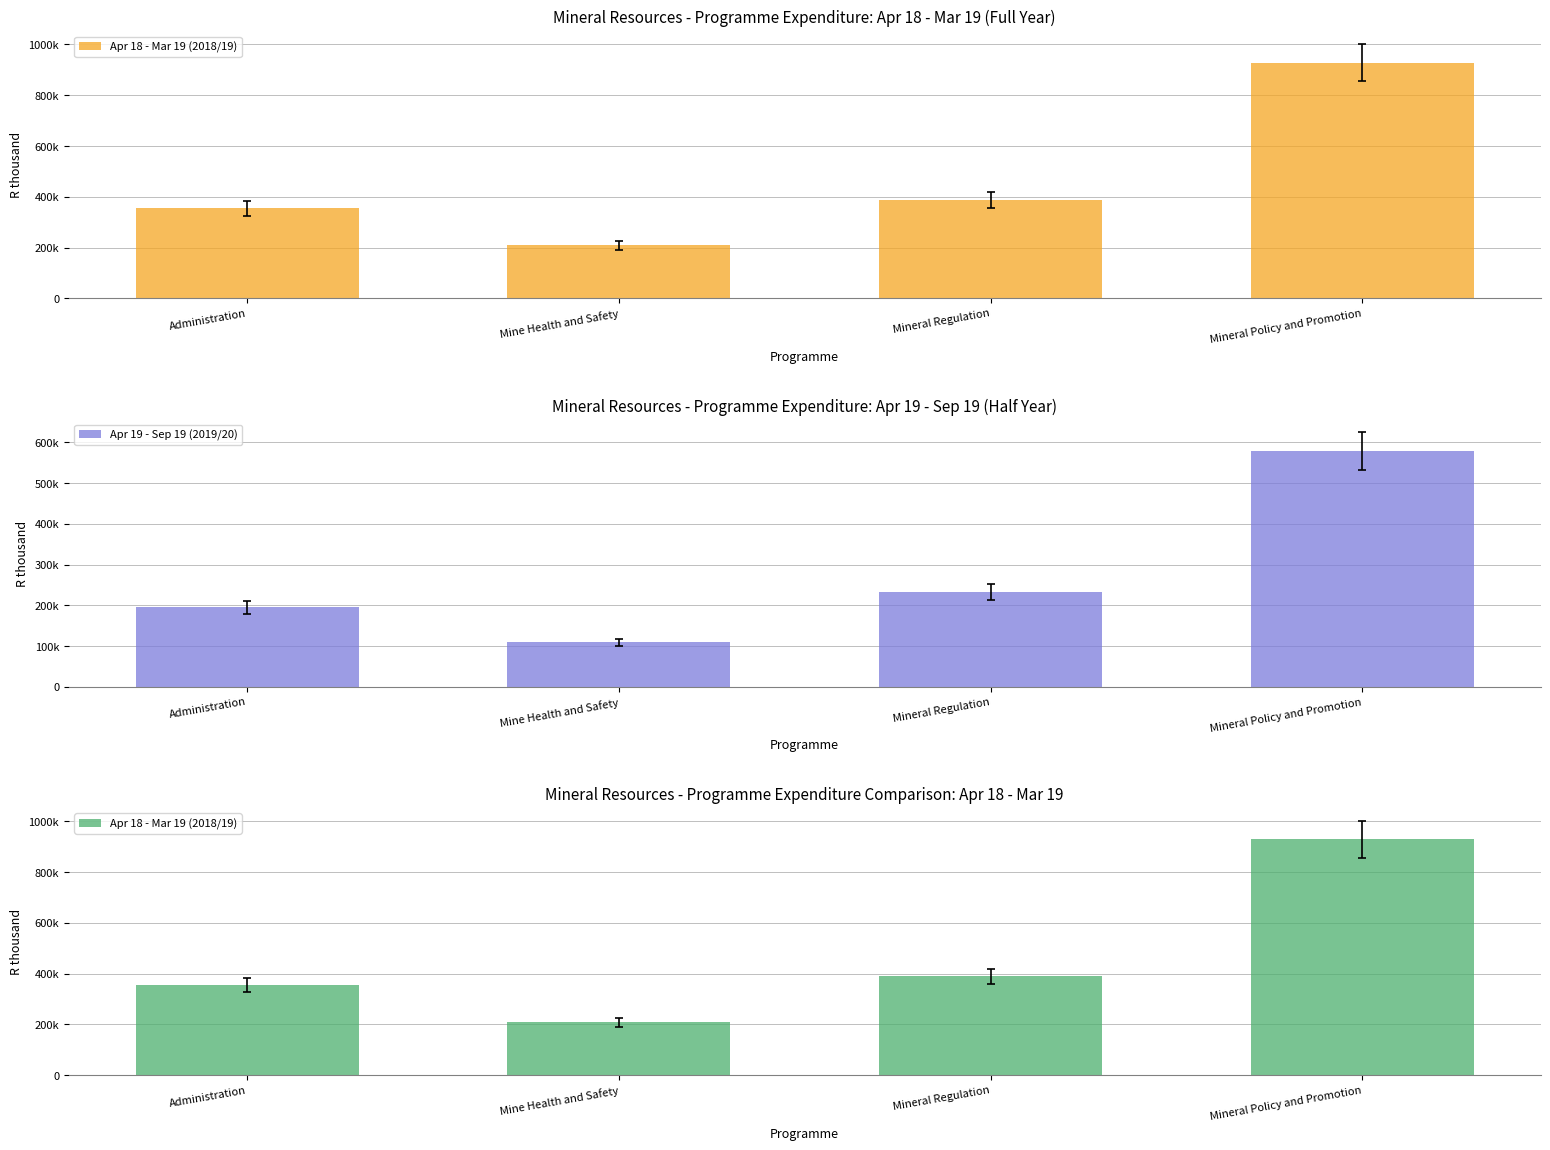

Which series changed the most between Mine Health and Safety and Mineral Policy and Promotion?

Apr 18 - Mar 19 (2018/19)